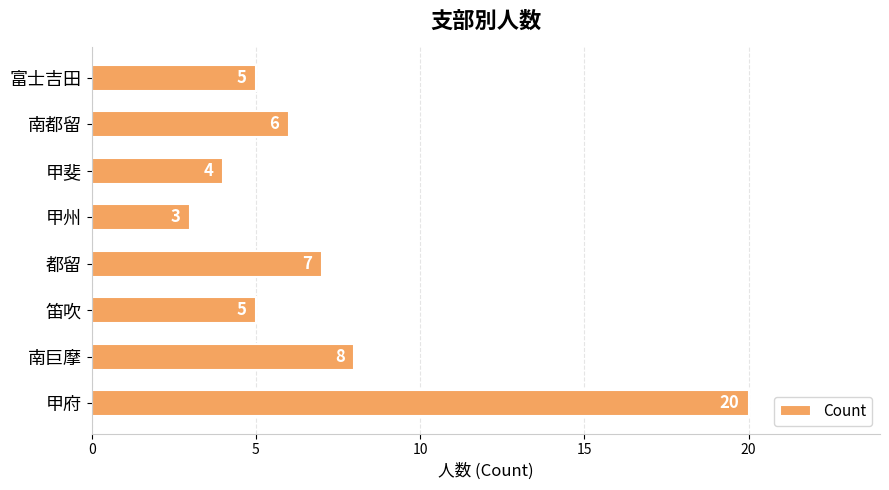

Which has a higher value, 南巨摩 or 甲斐?

南巨摩